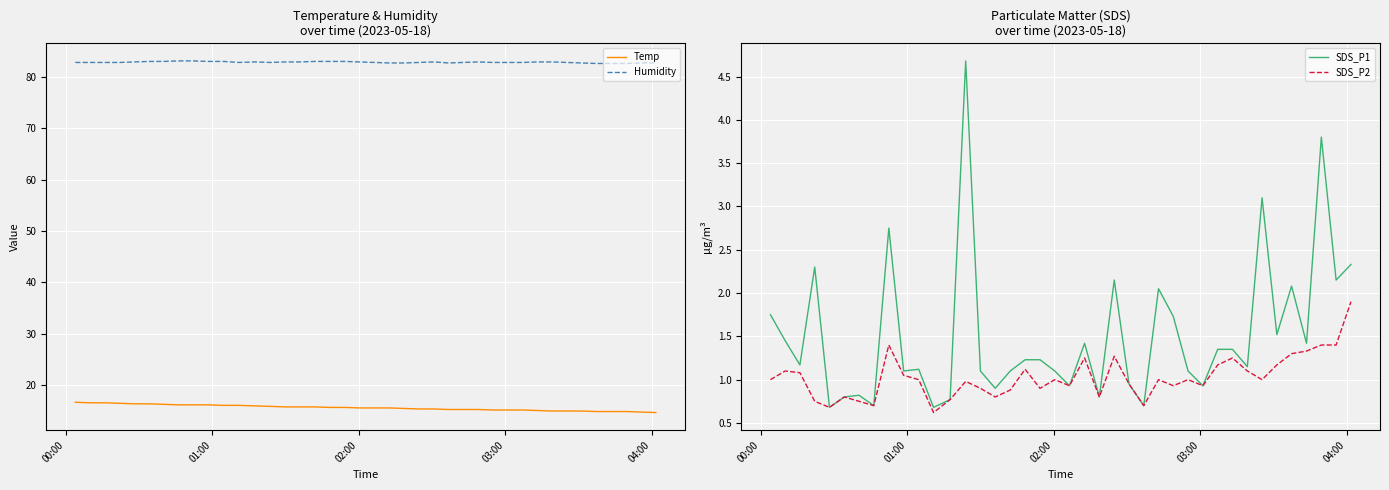

Reading left to right, transcribe all the data shown in this chart.

Temp: 16.7	16.6	16.6	16.5	16.4	16.4	16.3	16.2	16.2	16.2	16.1	16.1	16.0	15.9	15.8	15.8	15.8	15.7	15.7	15.6	15.6	15.6	15.5	15.4	15.4	15.3	15.3	15.3	15.2	15.2	15.2	15.1	15.0	15.0	15.0	14.9	14.9	14.9	14.8	14.7
Humidity: 82.8	82.8	82.8	82.8	82.9	83.0	83.0	83.1	83.1	83.0	83.0	82.8	82.9	82.8	82.9	82.9	83.0	83.0	83.0	82.9	82.8	82.7	82.7	82.8	82.9	82.7	82.8	82.9	82.8	82.8	82.8	82.9	82.9	82.8	82.7	82.6	82.6	82.6	82.7	82.7
SDS_P1: 1.8	1.4	1.2	2.3	0.7	0.8	0.8	0.7	2.8	1.1	1.1	0.7	0.8	4.7	1.1	0.9	1.1	1.2	1.2	1.1	0.9	1.4	0.8	2.1	0.9	0.7	2.0	1.7	1.1	0.9	1.4	1.4	1.1	3.1	1.5	2.1	1.4	3.8	2.1	2.3
SDS_P2: 1.0	1.1	1.1	0.8	0.7	0.8	0.8	0.7	1.4	1.1	1.0	0.6	0.8	1.0	0.9	0.8	0.9	1.1	0.9	1.0	0.9	1.2	0.8	1.3	0.9	0.7	1.0	0.9	1.0	0.9	1.2	1.2	1.1	1.0	1.2	1.3	1.3	1.4	1.4	1.9